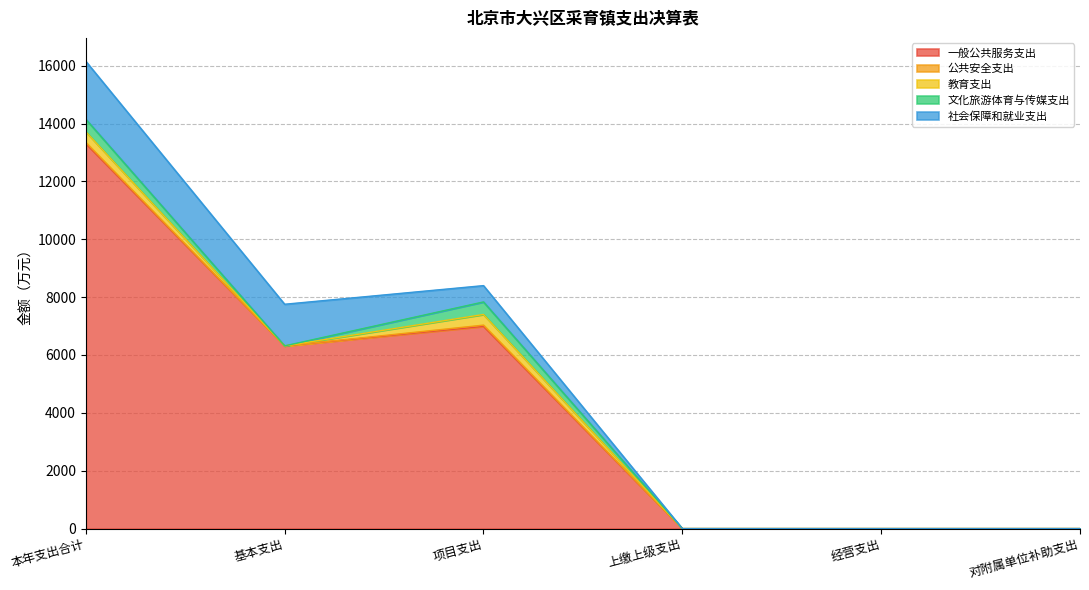

Reading left to right, transcribe all the data shown in this chart.

一般公共服务支出: 13302.9	6314.5	6988.4	0.0	0.0	0.0
公共安全支出: 44.3	0.0	44.3	0.0	0.0	0.0
教育支出: 368.0	0.0	368.0	0.0	0.0	0.0
文化旅游体育与传媒支出: 432.8	0.0	432.8	0.0	0.0	0.0
社会保障和就业支出: 2003.2	1439.0	564.2	0.0	0.0	0.0